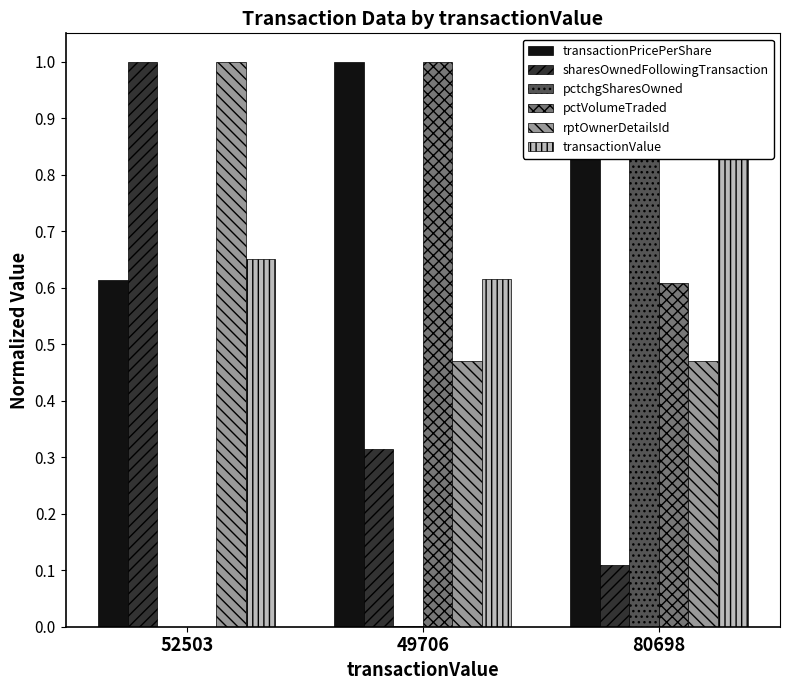

What is the difference between the highest and lowest values at 52503?

1.0